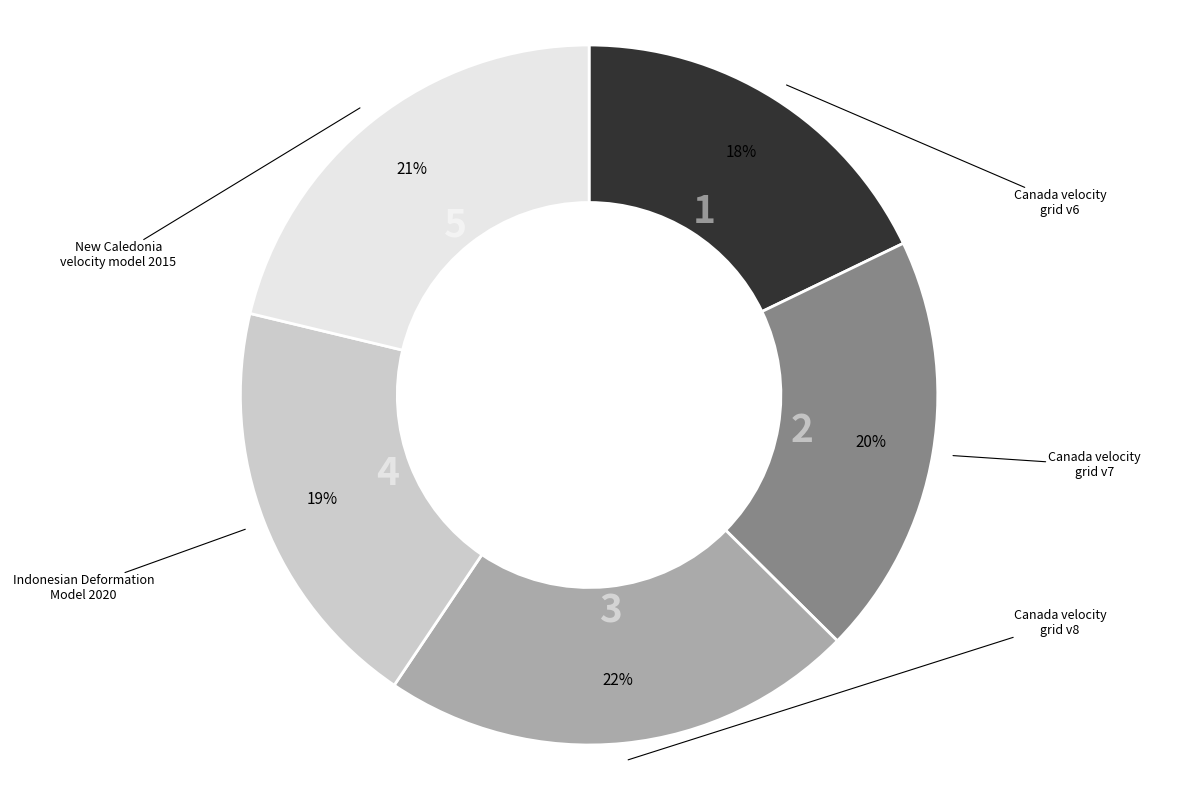

Count the number of slices in the pie.

5